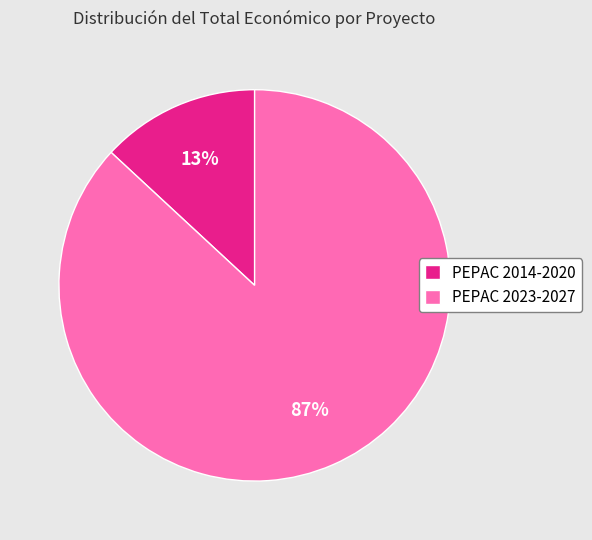

Do PEPAC 2023-2027 and PEPAC 2014-2020 together represent more than half of the pie?

Yes